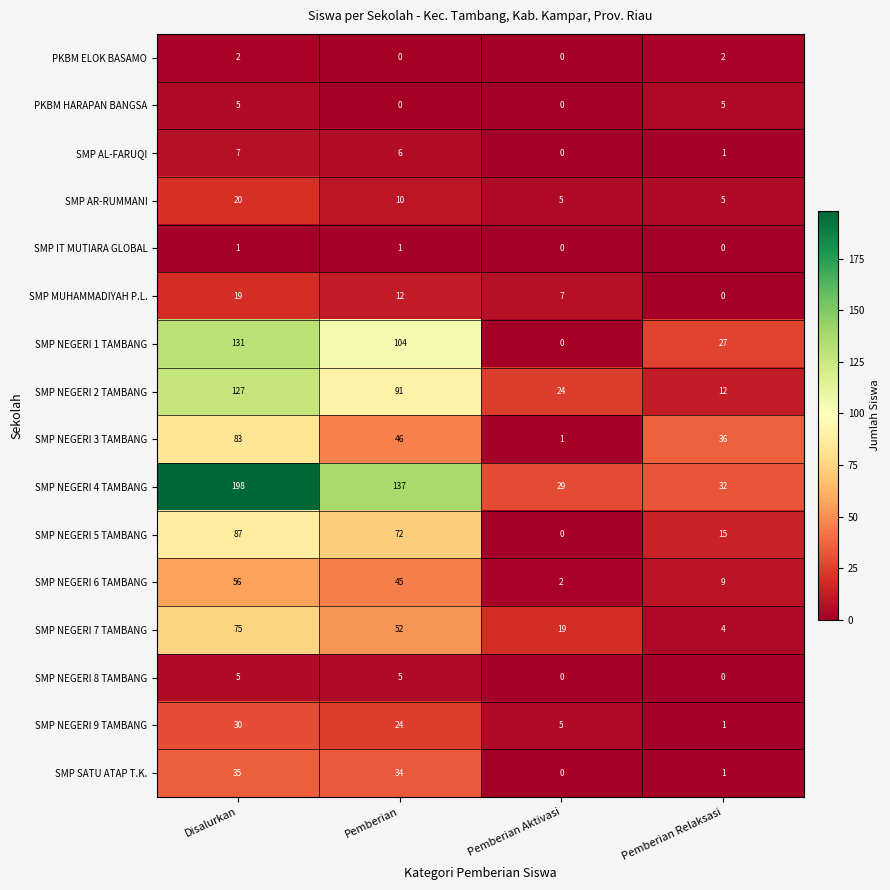

Which series has the largest total across all categories?

SMP NEGERI 4 TAMBANG